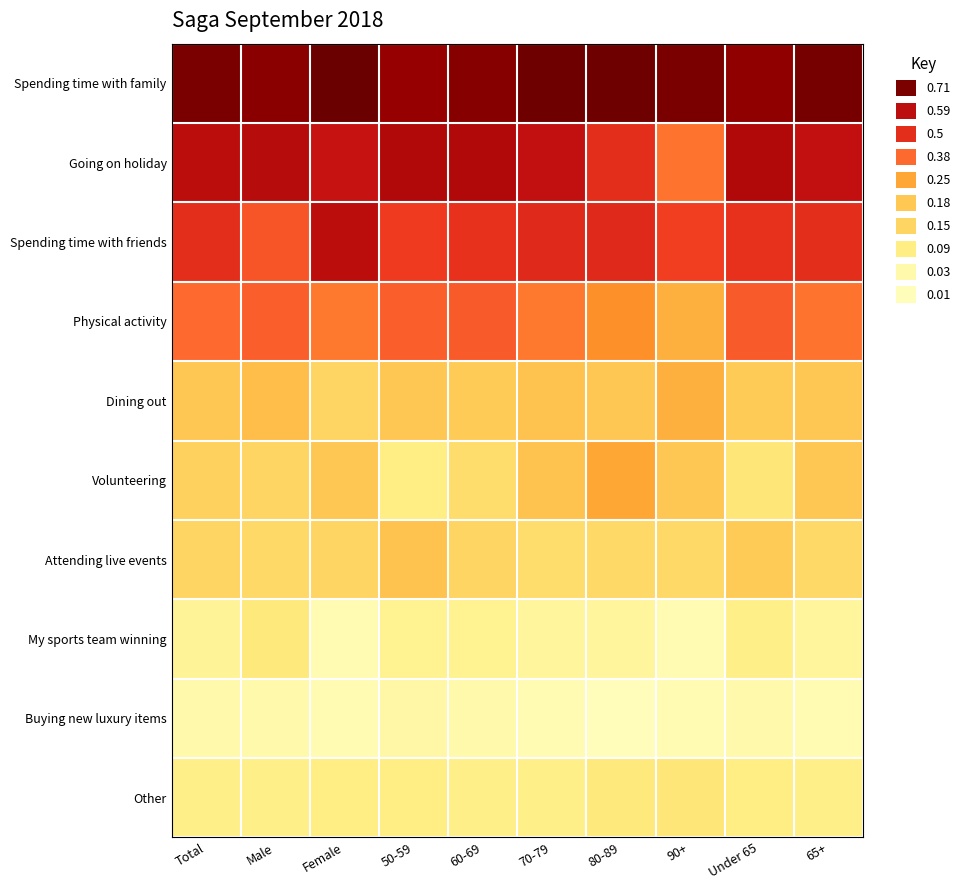

Reading right to left, extract all data points from this chart.

Spending time with family: 65+=0.7	Under 65=0.7	90+=0.7	80-89=0.7	70-79=0.7	60-69=0.7	50-59=0.7	Female=0.7	Male=0.7	Total=0.7
Going on holiday: 65+=0.6	Under 65=0.6	90+=0.4	80-89=0.5	70-79=0.6	60-69=0.6	50-59=0.6	Female=0.6	Male=0.6	Total=0.6
Spending time with friends: 65+=0.5	Under 65=0.5	90+=0.5	80-89=0.5	70-79=0.5	60-69=0.5	50-59=0.5	Female=0.6	Male=0.4	Total=0.5
Physical activity: 65+=0.4	Under 65=0.4	90+=0.2	80-89=0.3	70-79=0.3	60-69=0.4	50-59=0.4	Female=0.3	Male=0.4	Total=0.4
Dining out: 65+=0.2	Under 65=0.2	90+=0.2	80-89=0.2	70-79=0.2	60-69=0.2	50-59=0.2	Female=0.1	Male=0.2	Total=0.2
Volunteering: 65+=0.2	Under 65=0.1	90+=0.2	80-89=0.2	70-79=0.2	60-69=0.1	50-59=0.1	Female=0.2	Male=0.1	Total=0.2
Attending live events: 65+=0.1	Under 65=0.2	90+=0.1	80-89=0.1	70-79=0.1	60-69=0.1	50-59=0.2	Female=0.1	Male=0.1	Total=0.1
My sports team winning: 65+=0.1	Under 65=0.1	90+=0.0	80-89=0.1	70-79=0.1	60-69=0.1	50-59=0.1	Female=0.0	Male=0.1	Total=0.1
Buying new luxury items: 65+=0.0	Under 65=0.0	90+=0.0	80-89=0.0	70-79=0.0	60-69=0.0	50-59=0.0	Female=0.0	Male=0.0	Total=0.0
Other: 65+=0.1	Under 65=0.1	90+=0.1	80-89=0.1	70-79=0.1	60-69=0.1	50-59=0.1	Female=0.1	Male=0.1	Total=0.1